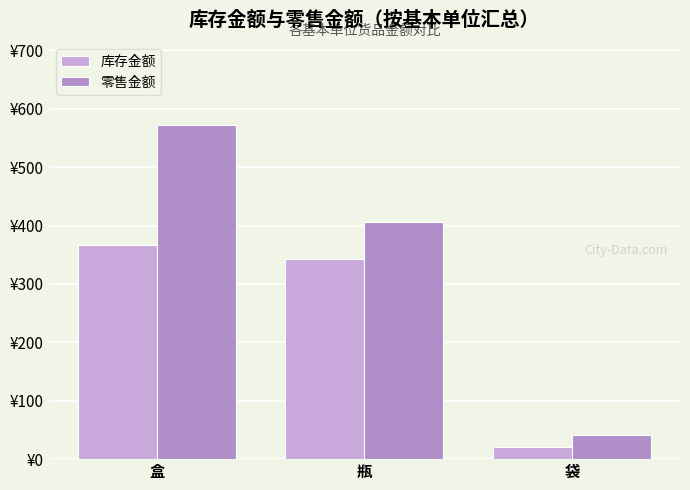

Are the bars horizontal?

No